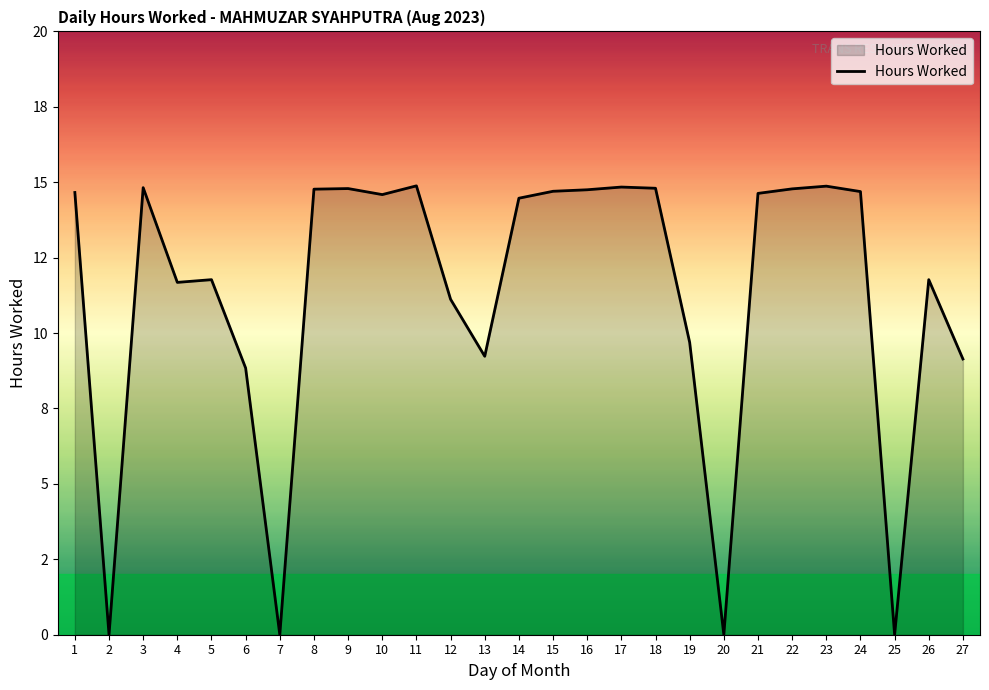

What is the value of the 16th point from the left?

14.8